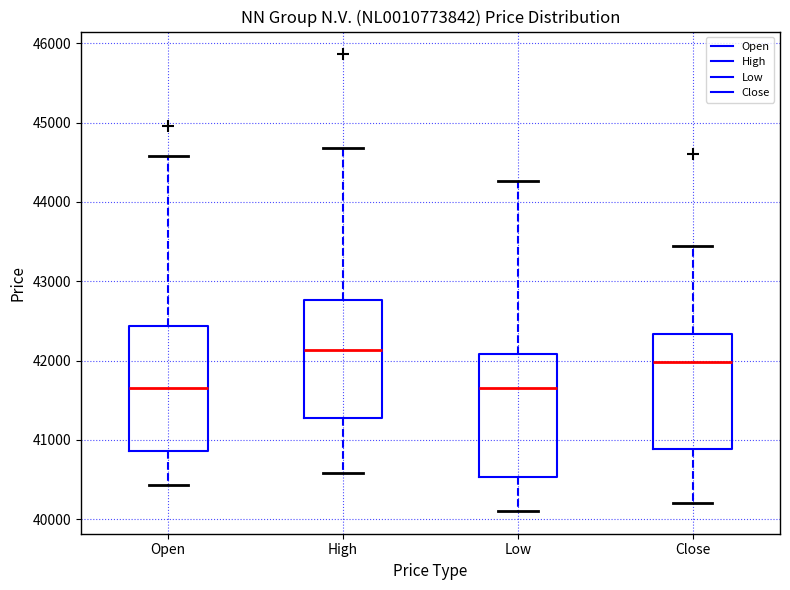

Which box has the highest median line?

High